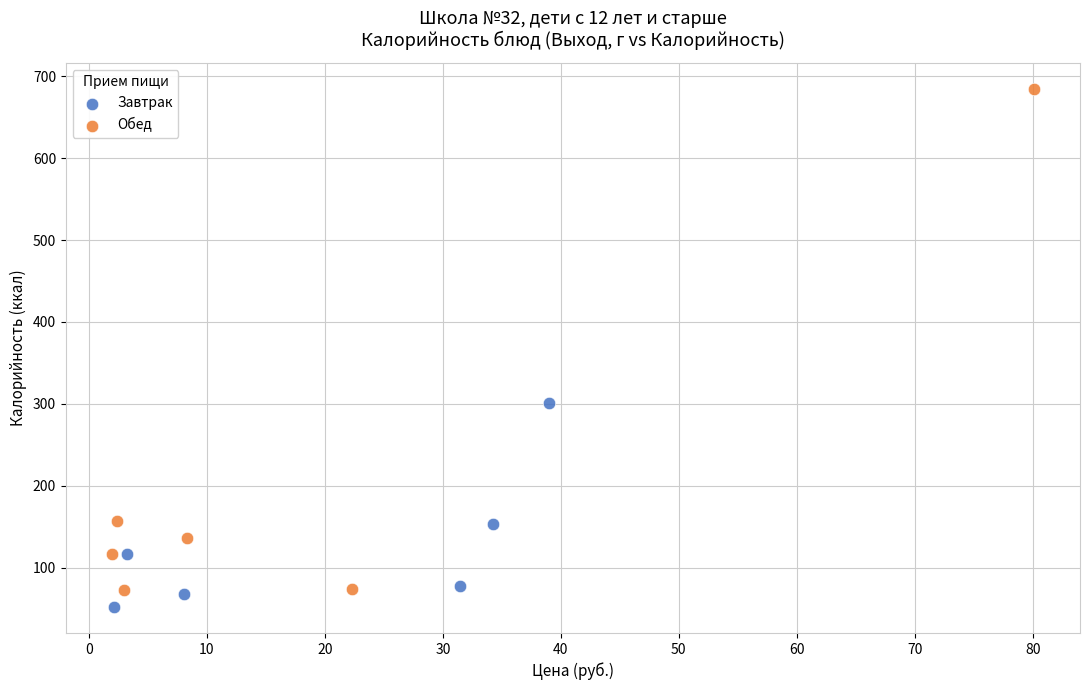

Which series reaches the maximum Y coordinate?

Обед